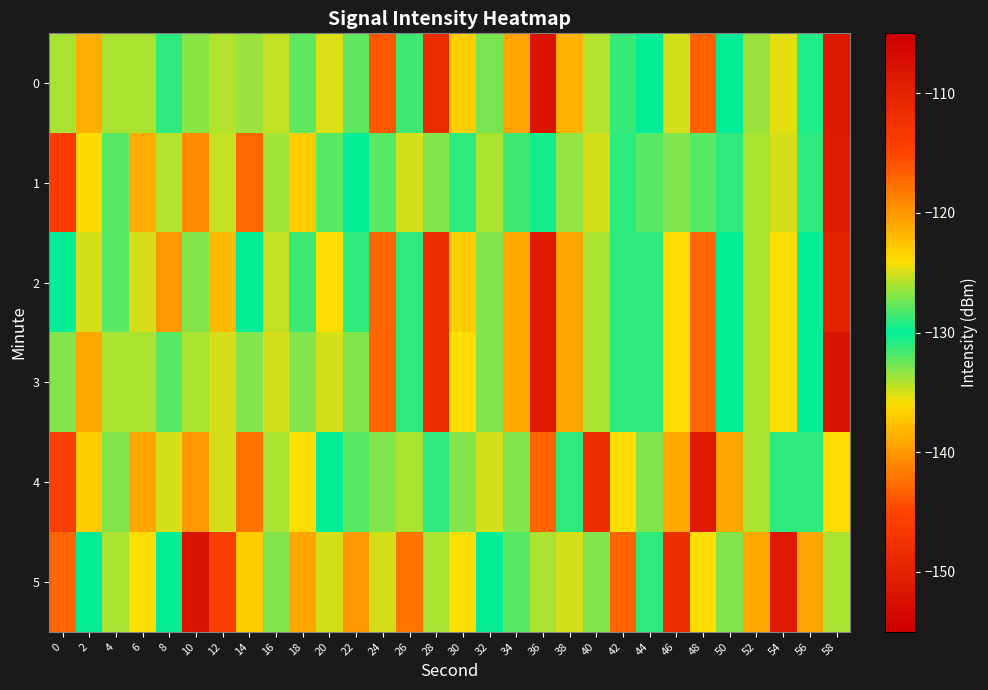

At which category does the chart reach its minimum across all series?

36